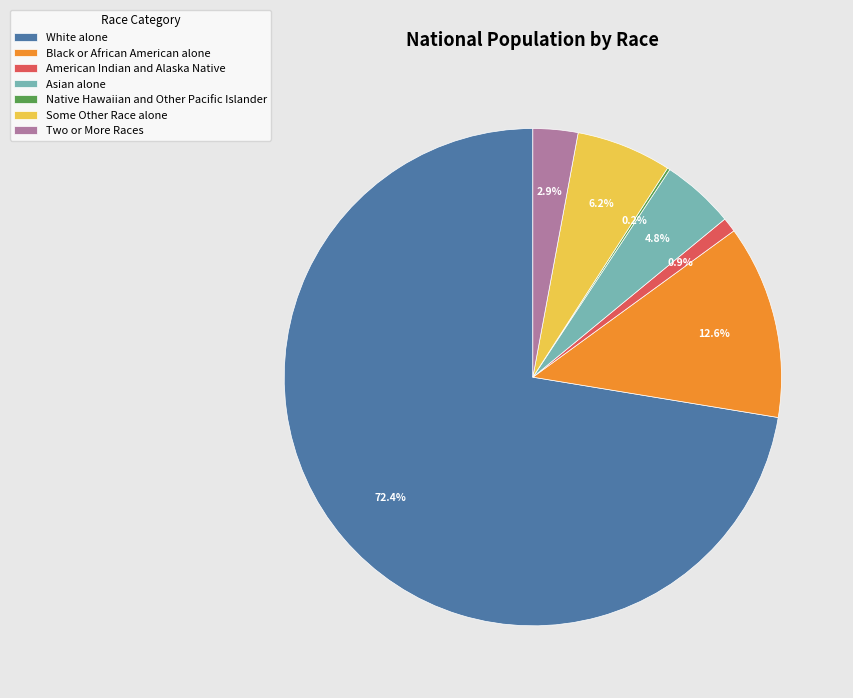

Which has a higher value, American Indian and Alaska Native or Two or More Races?

Two or More Races